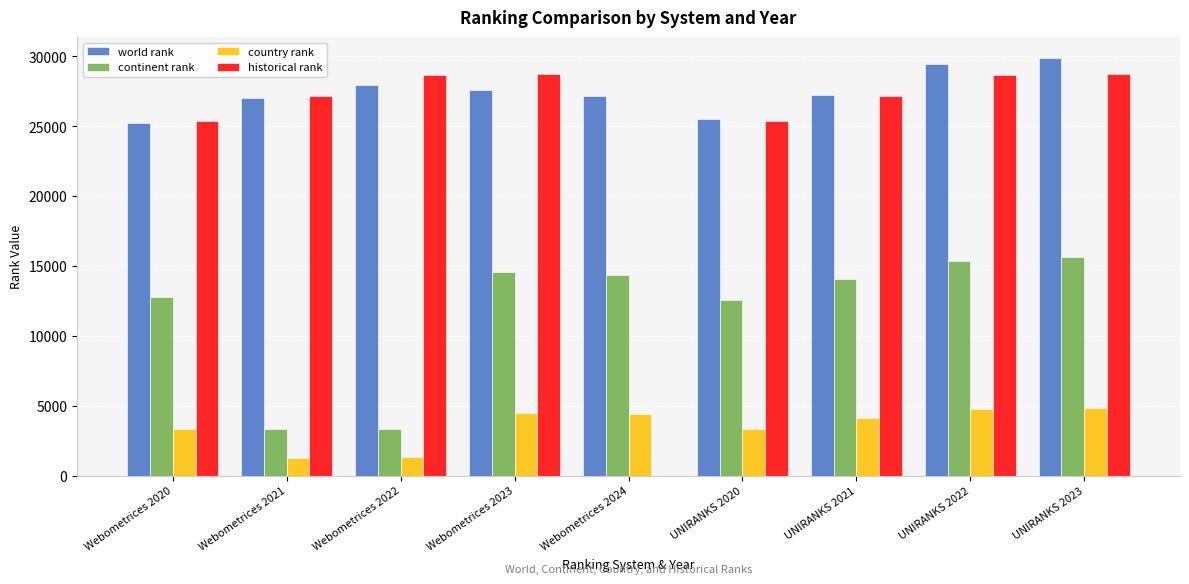

Is the value of historical rank at Webometrices 2021 greater than the value of country rank at UNIRANKS 2020?

Yes